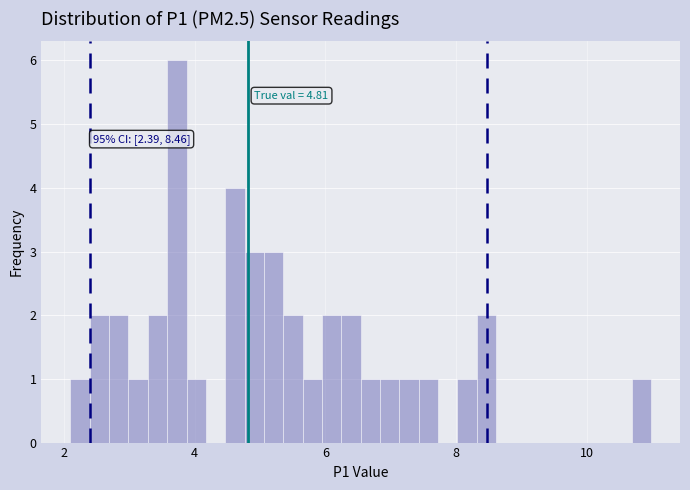

Around what value on the x-axis is the tallest bar? Give the approximate position of its centre, as read against the axis.

3.8